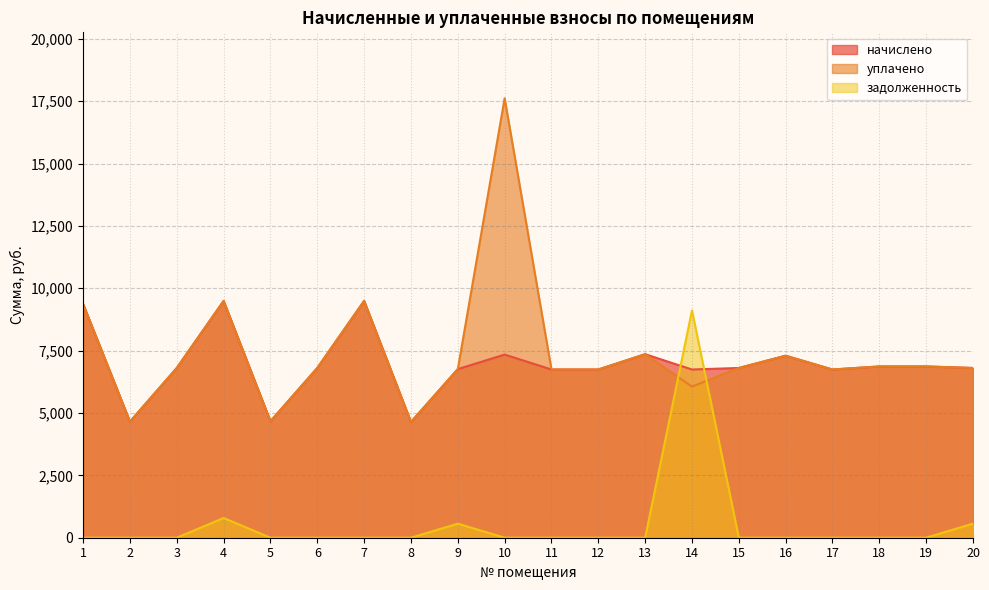

In задолженность, how many points are higher than both neighbors (excluding endpoints)?

3